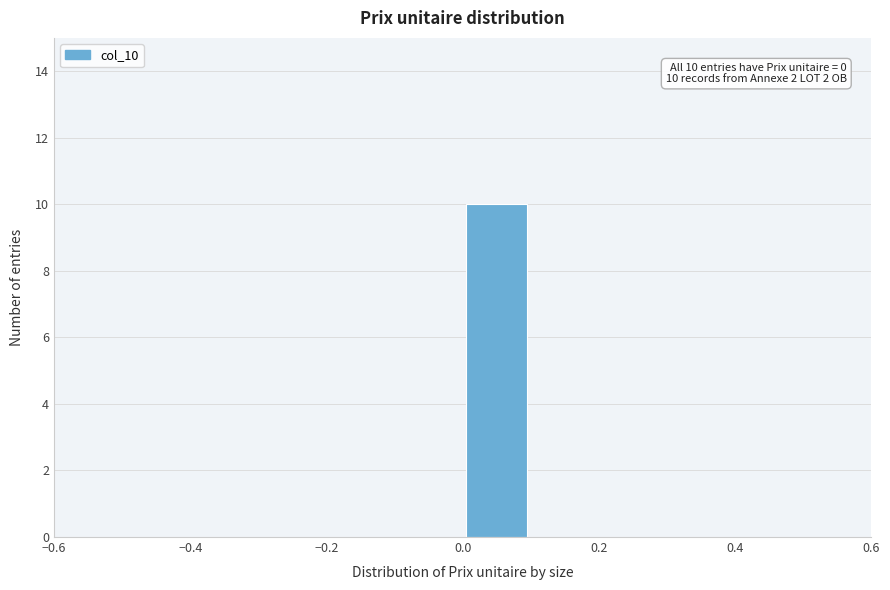

Which range on the x-axis has the tallest bar?

0.0 to 0.1